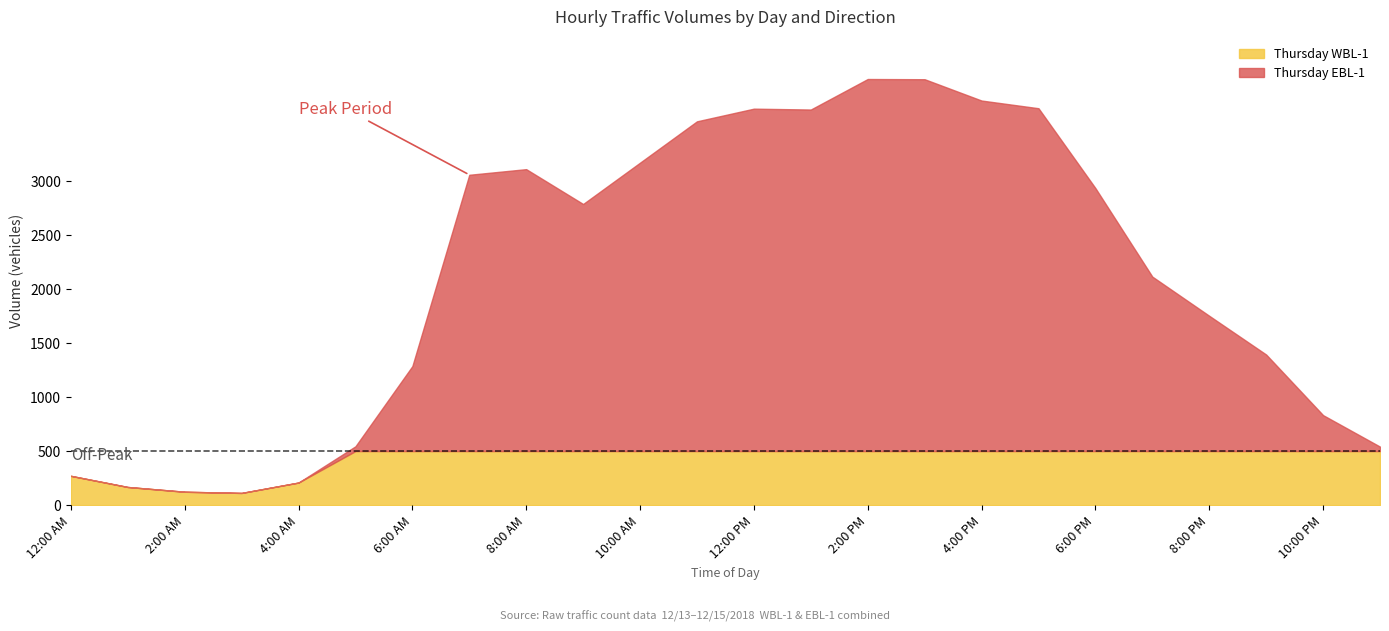

True or false: Thursday WBL-1 has a value of 812 at 12:00 PM.

False